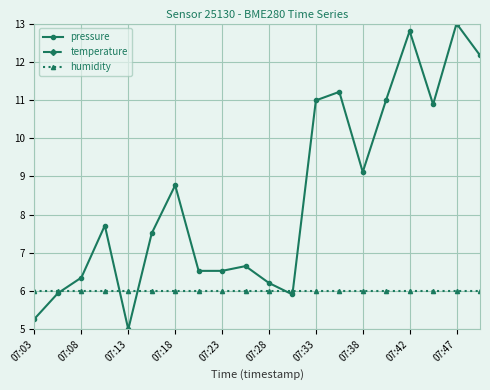

True or false: pressure and temperature cross at least once.

False